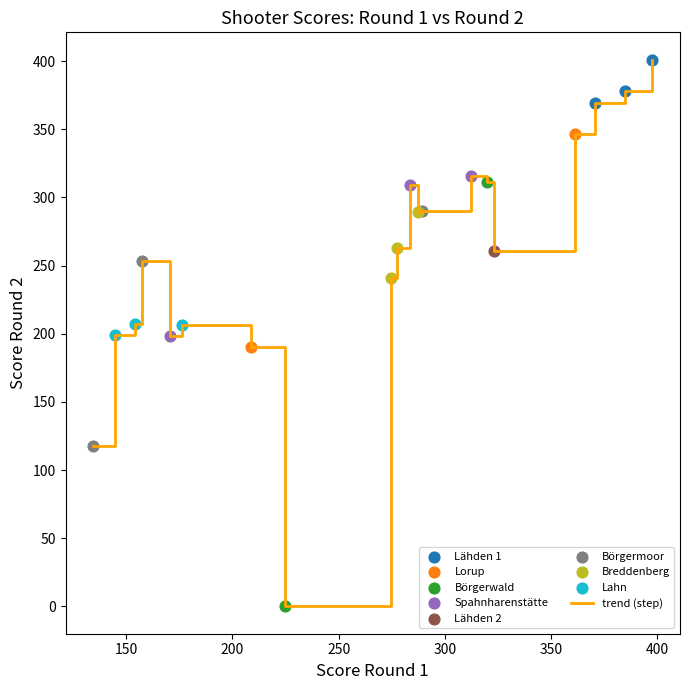

What is the maximum value shown in the chart?

401.0